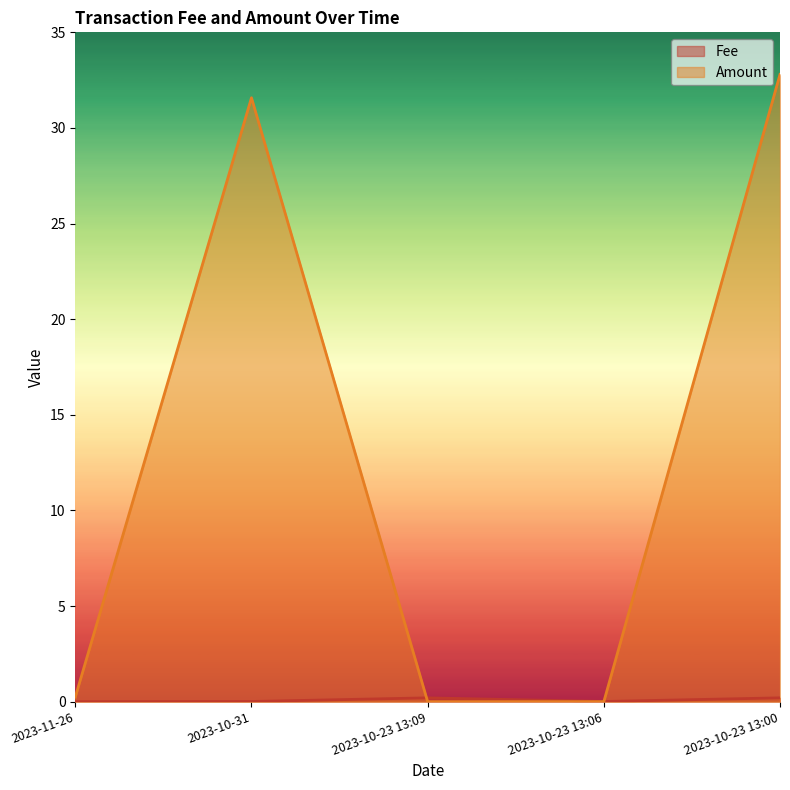

How many interior local peaks does the Amount series have?

1